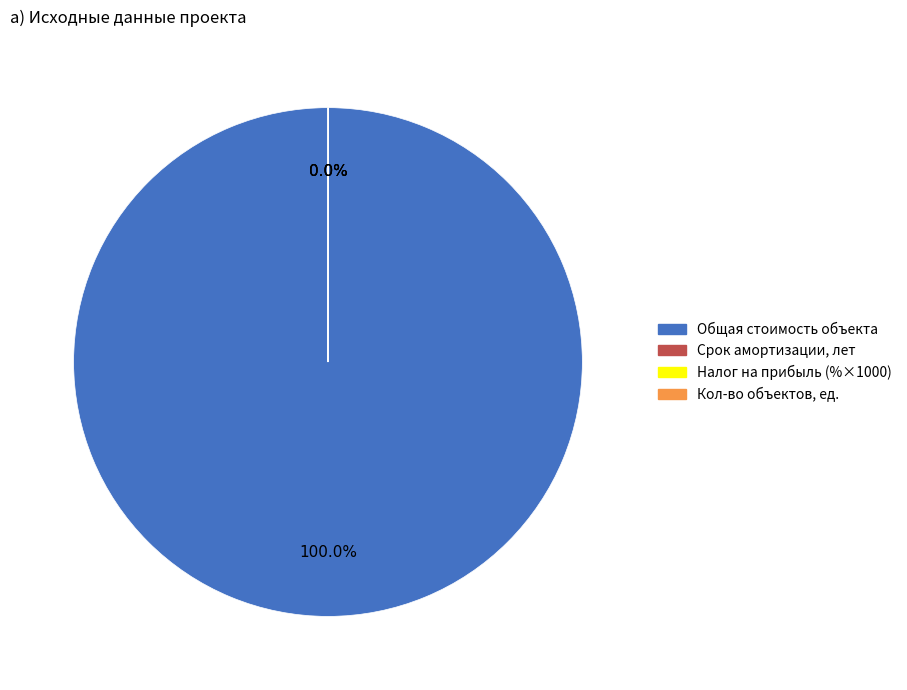

Does any single category account for the majority?

Yes